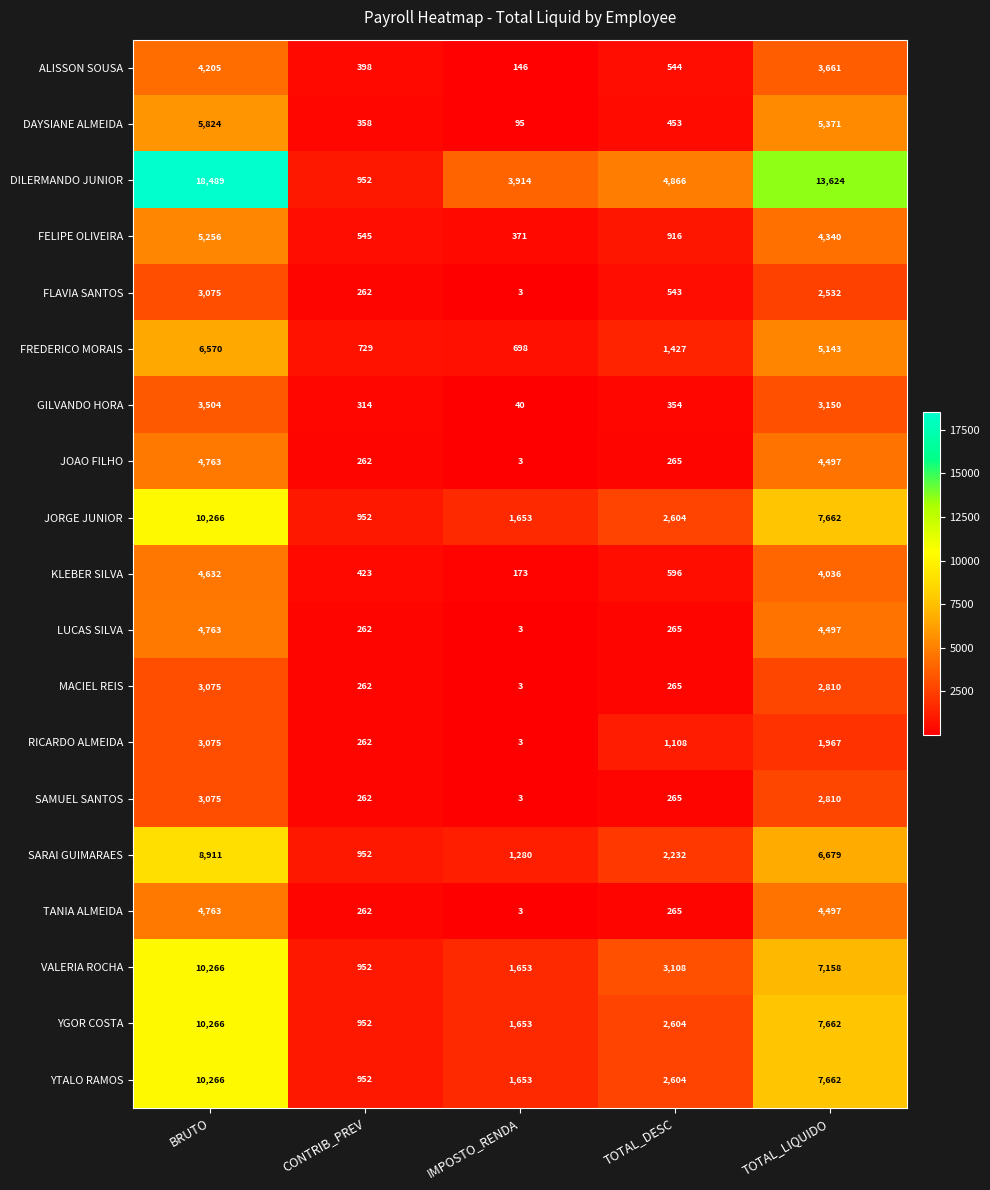

What is the spread (max minus min) of values at TOTAL_LIQUIDO?

11657